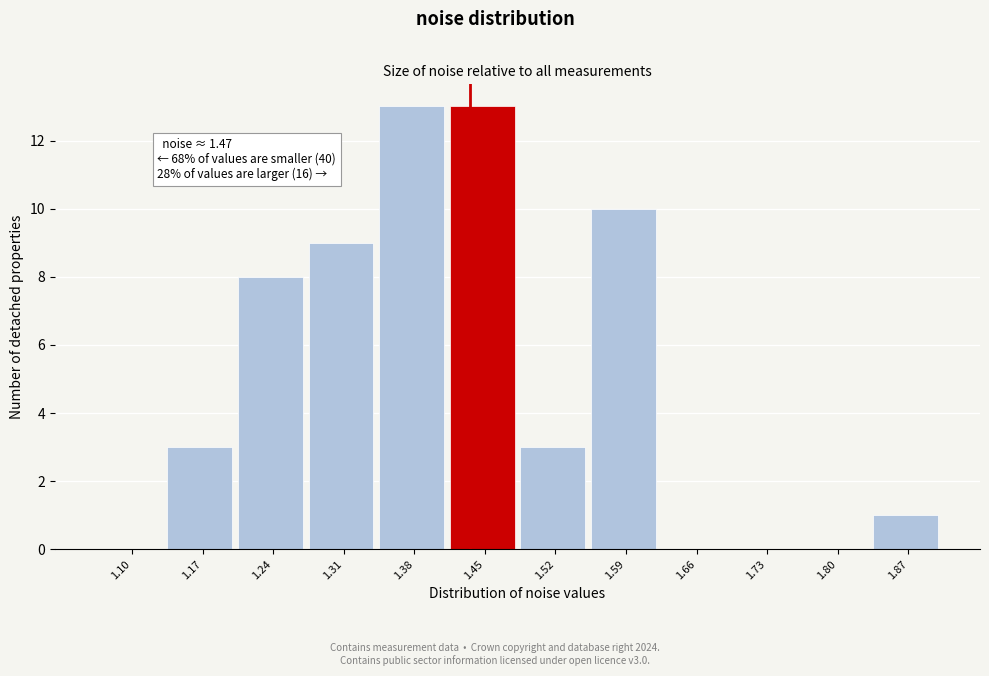

Reading left to right, list all the values displayed in this chart.

1.10=0	1.17=3	1.24=8	1.31=9	1.38=13	1.45=13	1.52=3	1.59=10	1.66=0	1.73=0	1.80=0	1.87=1